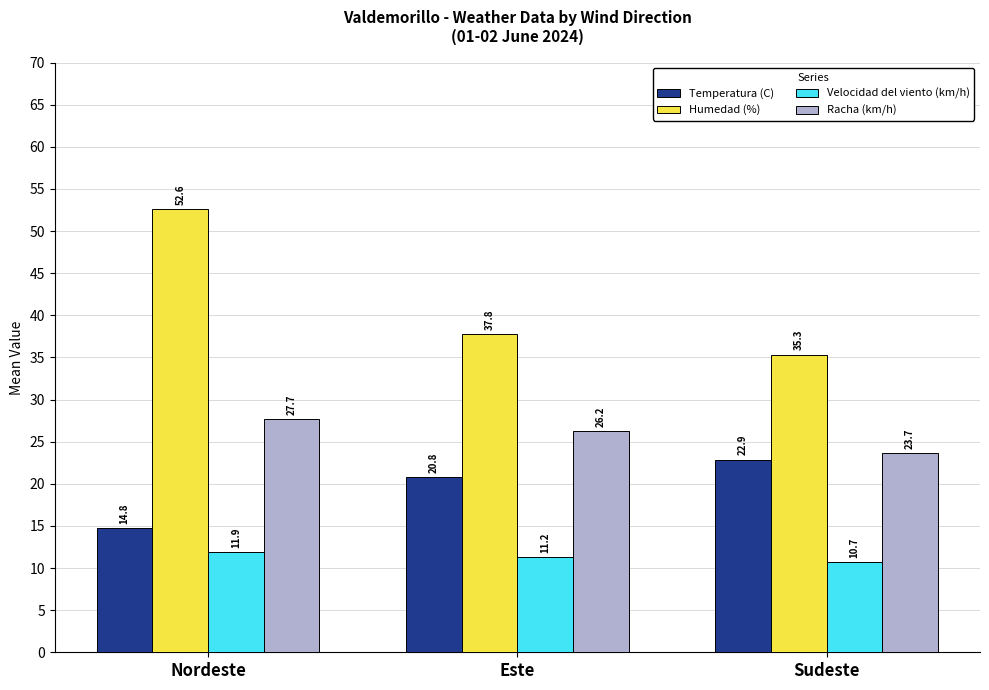

What is the value of the Temperatura (C) bar at the 3rd from the left?

22.9